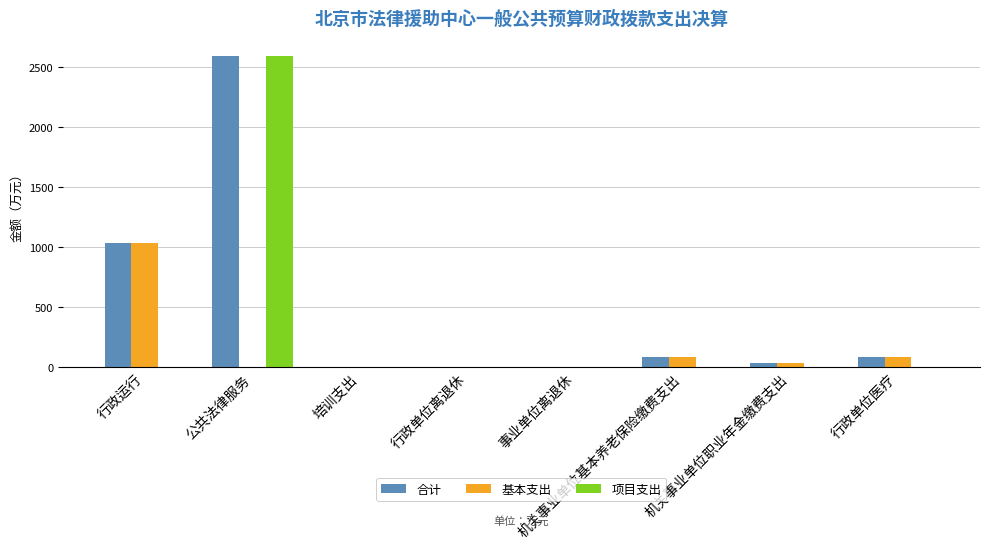

What is the sum of all 基本支出 values?

1247.2